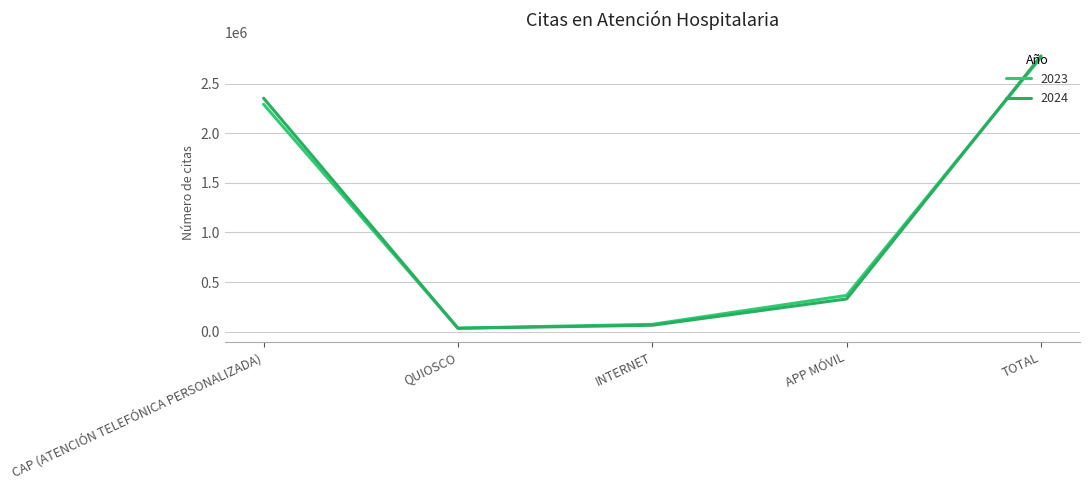

How many times do 2024 and 2023 cross each other?

2